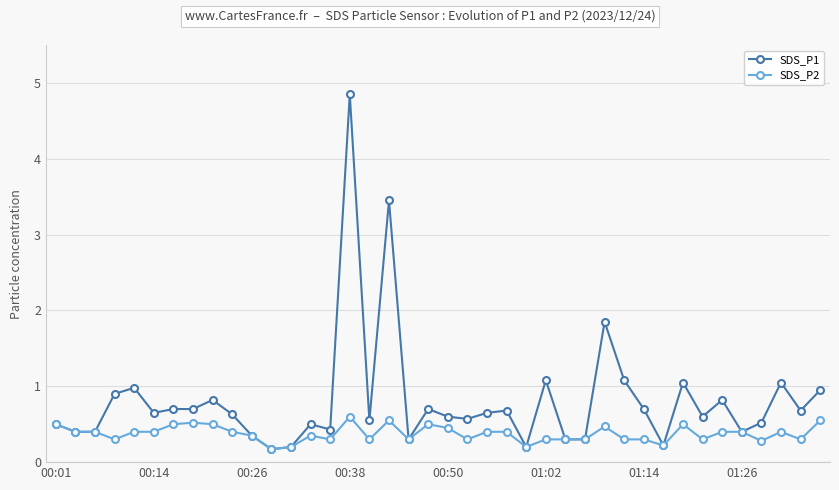

True or false: SDS_P1 has more than 1 points higher than both neighbors.

True